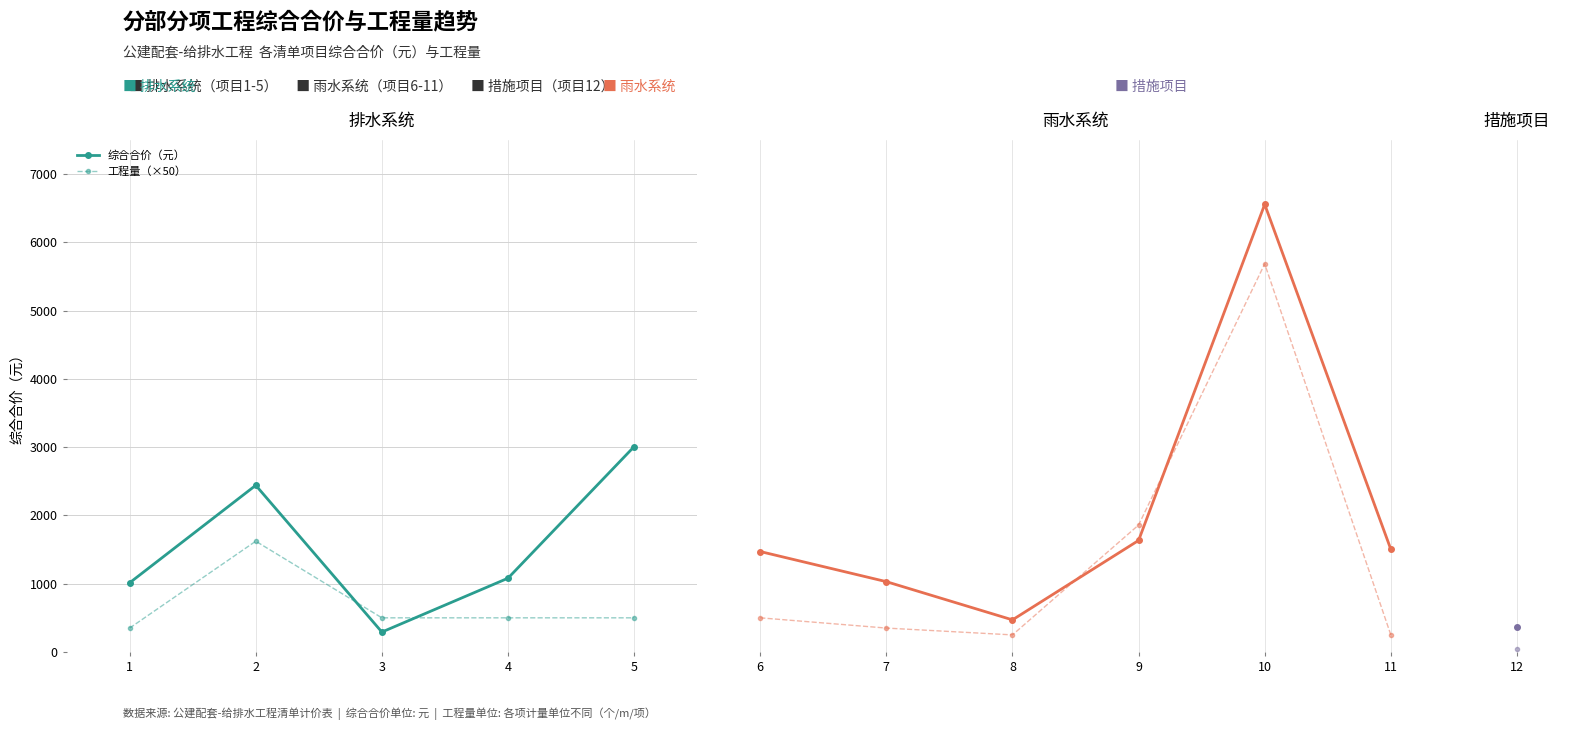

Which has a higher value, 11 or 7?

11